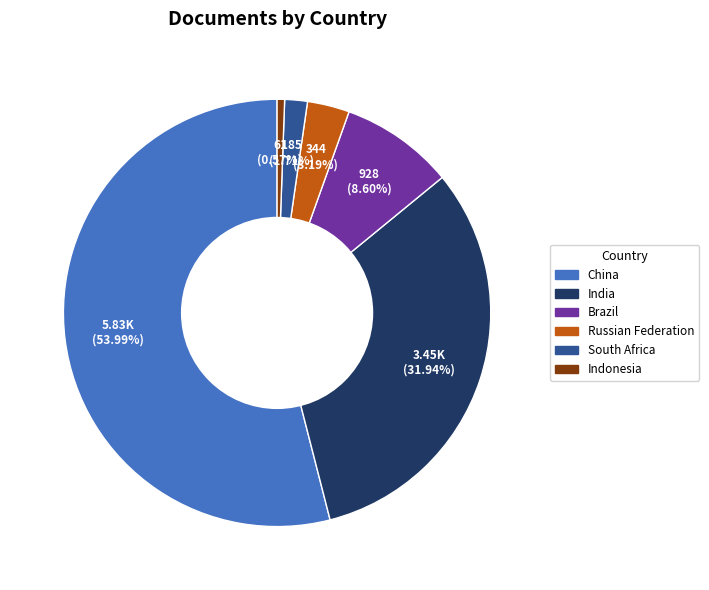

How many segments does this pie chart have?

6